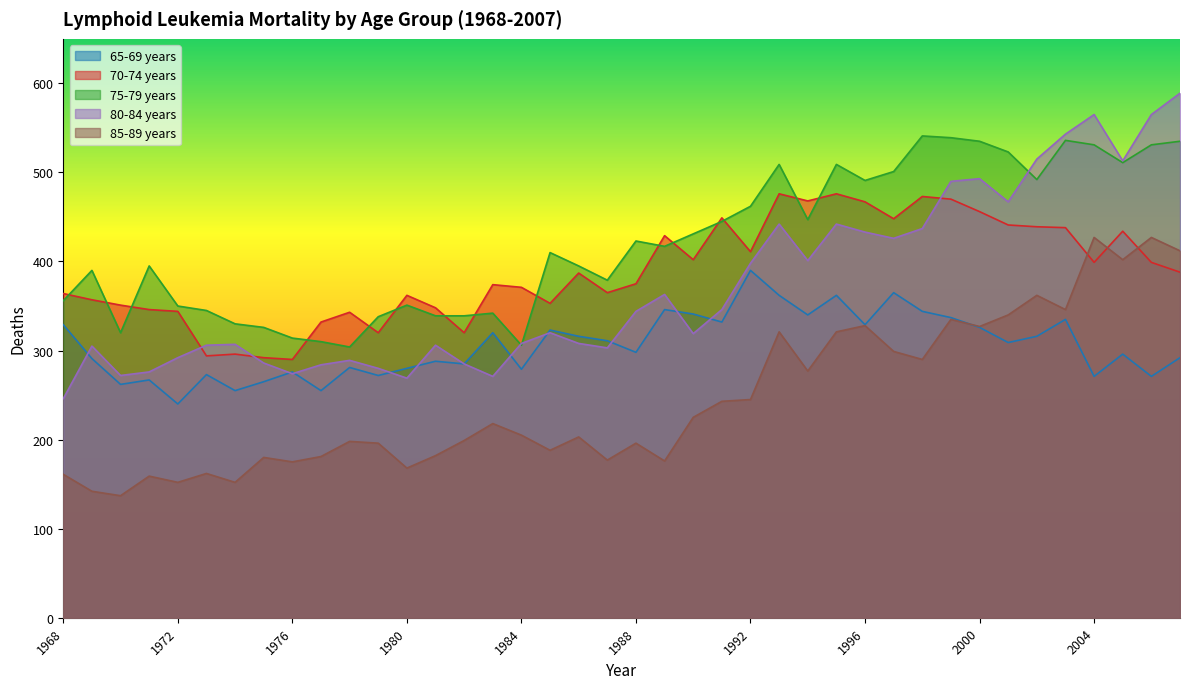

Where do 85-89 years and 70-74 years first cross each other?

2003 and 2004